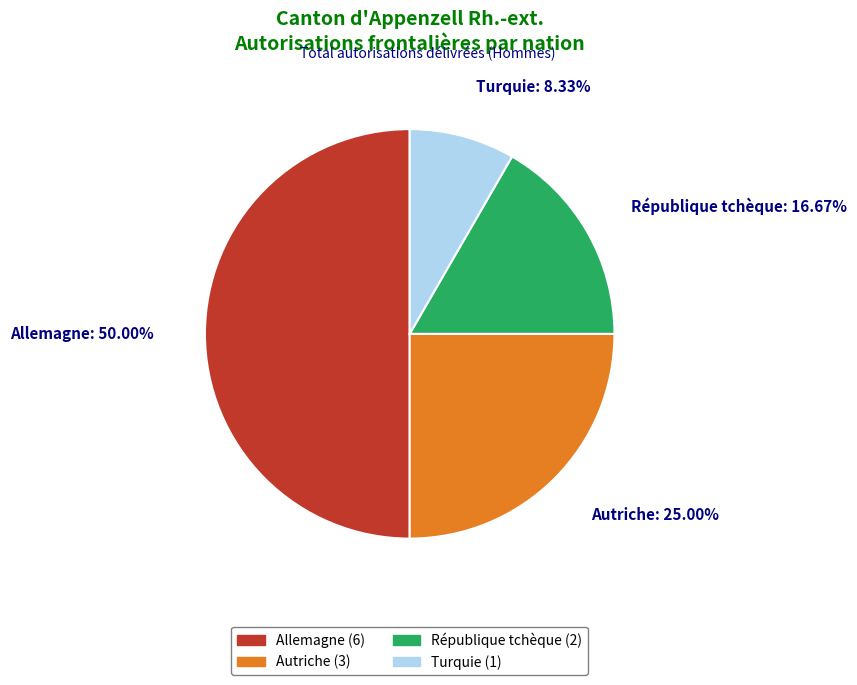

Is it true that Turquie is 3% of the pie?

False